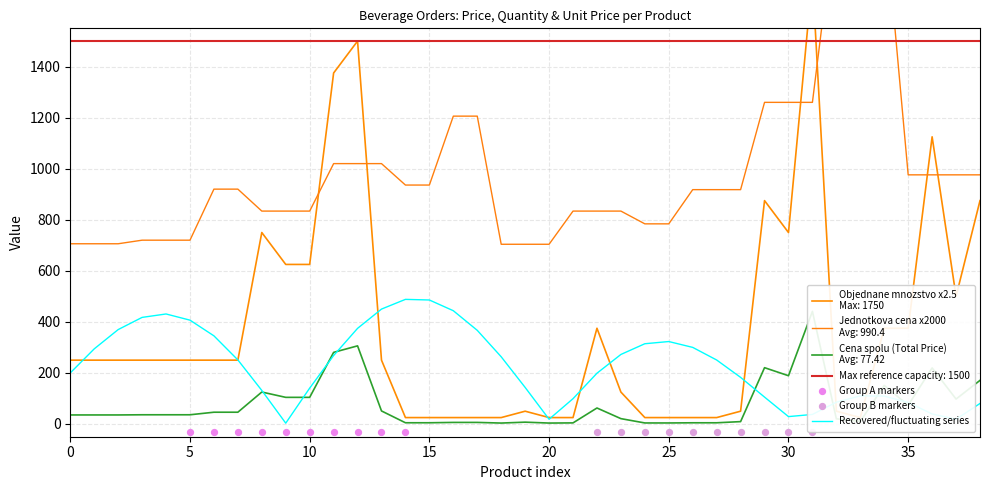

At which category is the sum across all series the highest?

31